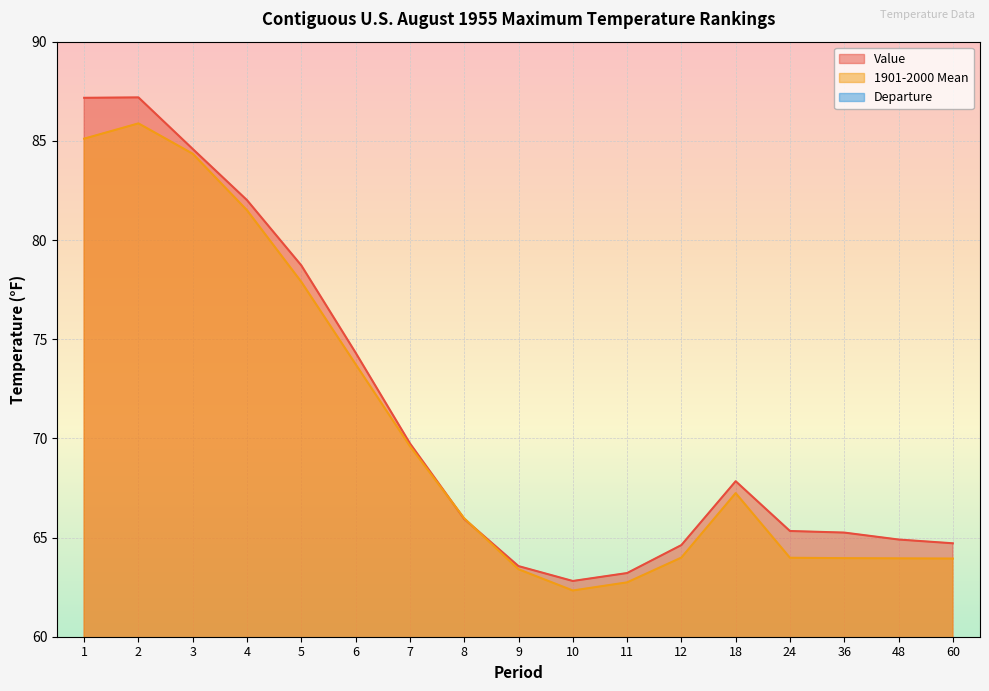

What is the spread (max minus min) of values at 11?

62.7